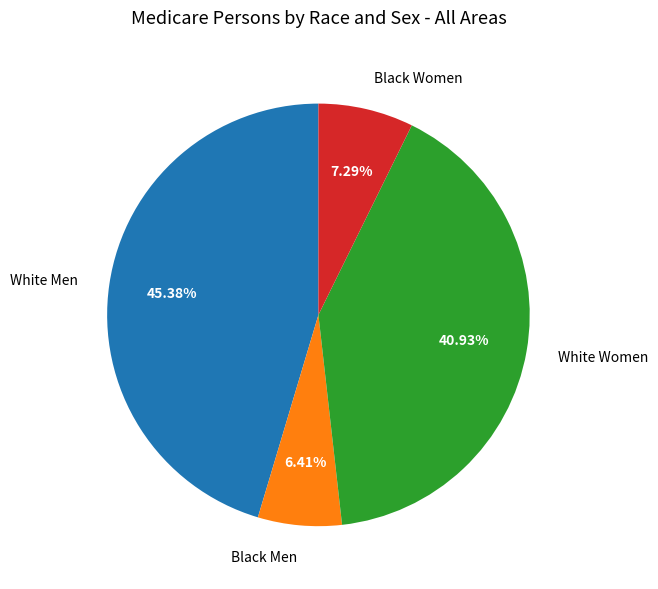

To the nearest percent, what is the average slice percentage?

25%